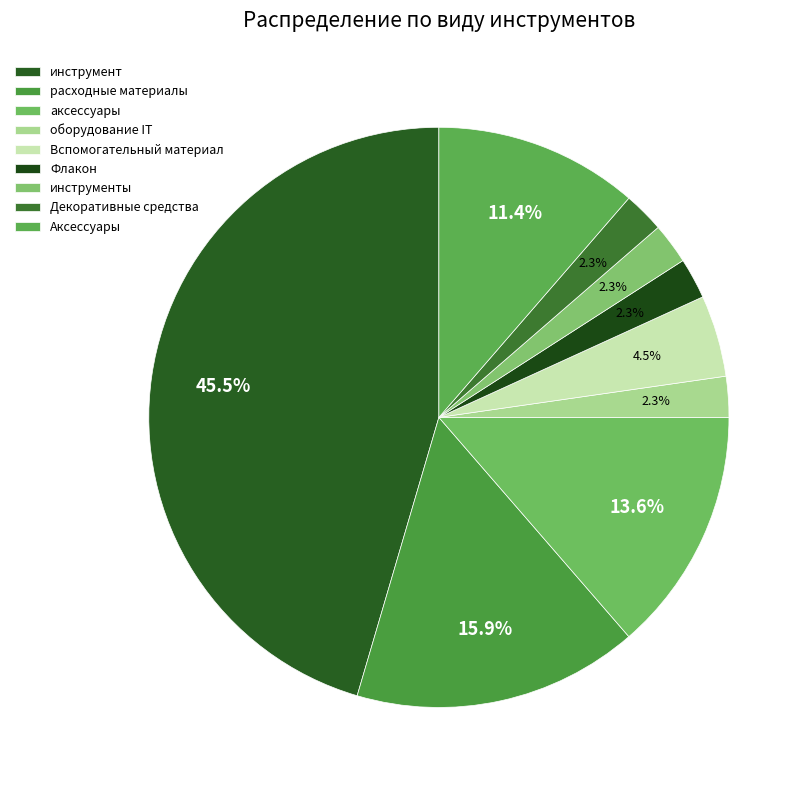

How many slices are in this pie chart?

9